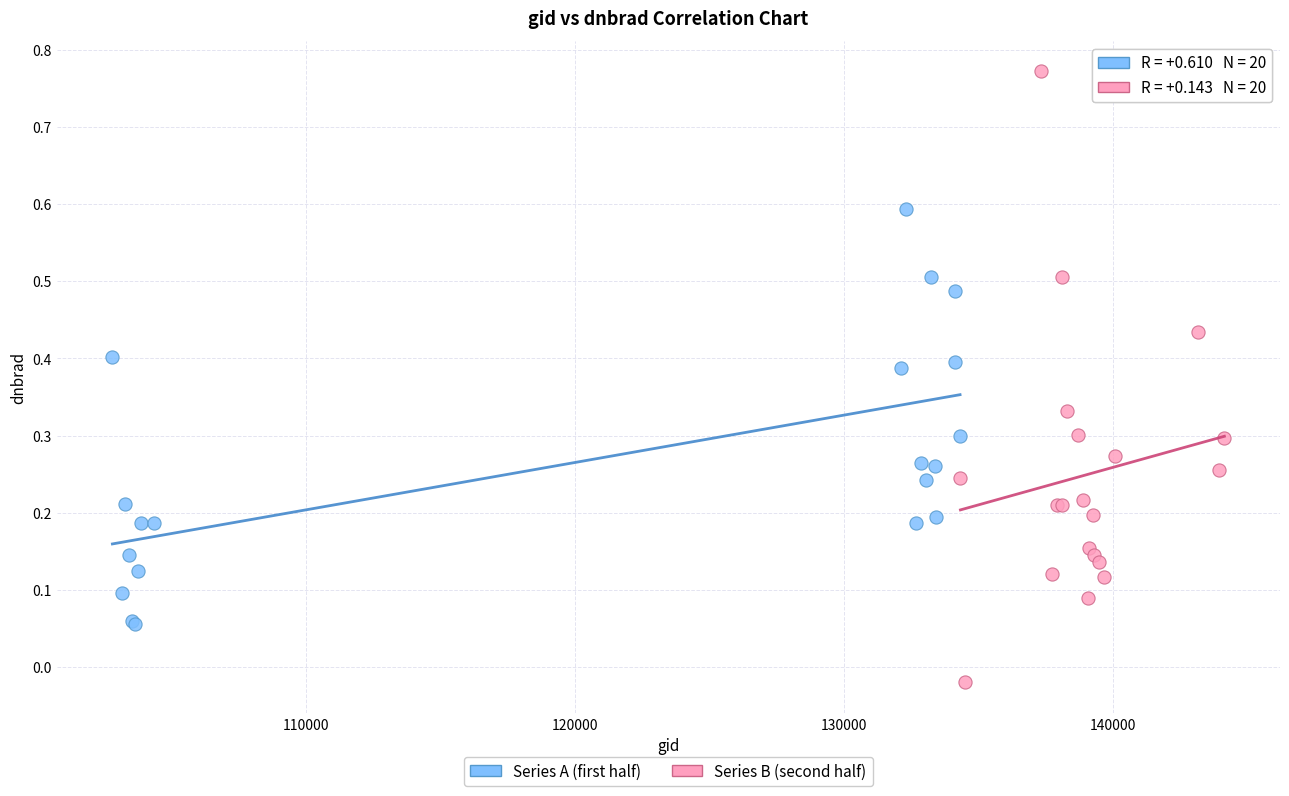

Which series contains the lowest Y value?

Series B (second half)